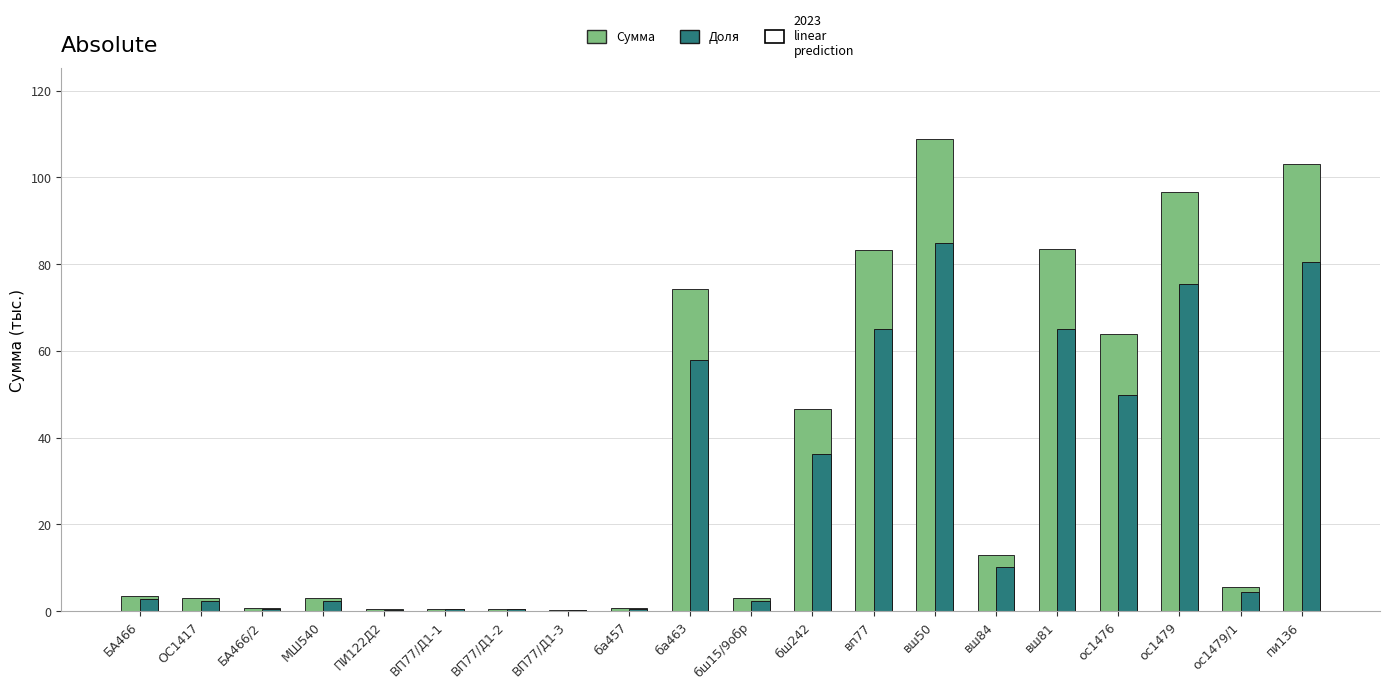

Which label corresponds to the largest value in the chart?

вш50